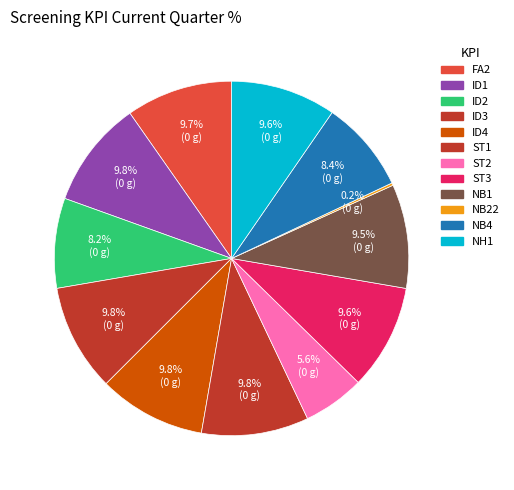

To the nearest percent, what portion does ST3 represent?

10%